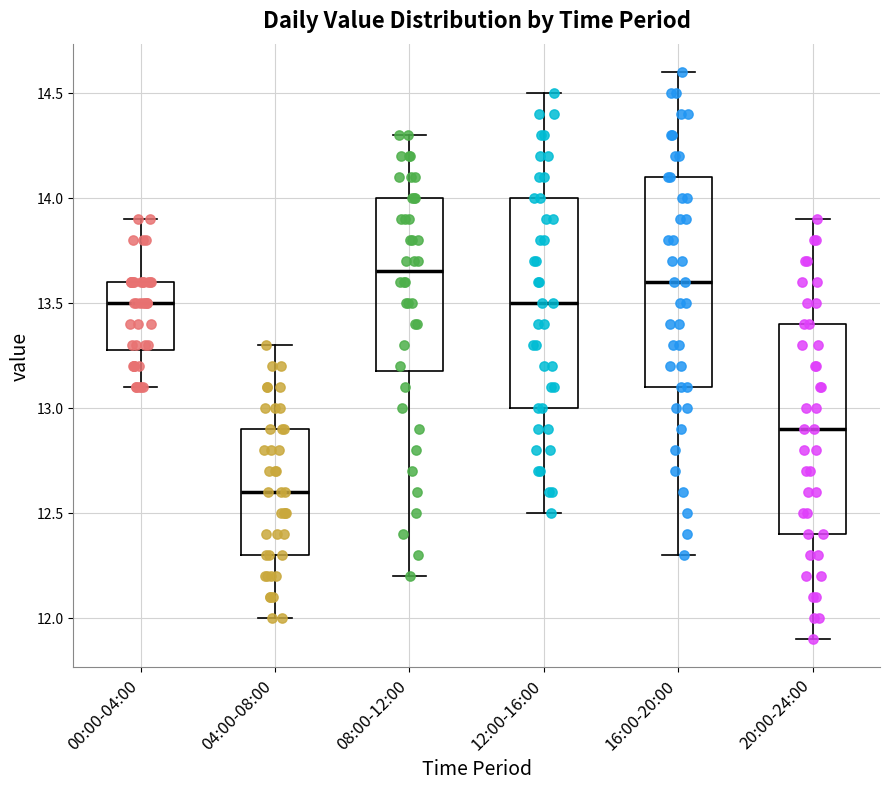

Reading left to right, read every box against the y-axis: the position of its median line, the range the box covers, and the ends of its whiskers. The values are not printed on the chart, so give them approximately, as read against the axis.

00:00-04:00: median 13.50, box 13.30 to 13.60, whiskers 13.10 to 13.90
04:00-08:00: median 12.60, box 12.30 to 12.90, whiskers 12.00 to 13.30
08:00-12:00: median 13.65, box 13.20 to 14.00, whiskers 12.20 to 14.30
12:00-16:00: median 13.50, box 13.00 to 14.00, whiskers 12.50 to 14.50
16:00-20:00: median 13.60, box 13.10 to 14.10, whiskers 12.30 to 14.60
20:00-24:00: median 12.90, box 12.40 to 13.40, whiskers 11.90 to 13.90